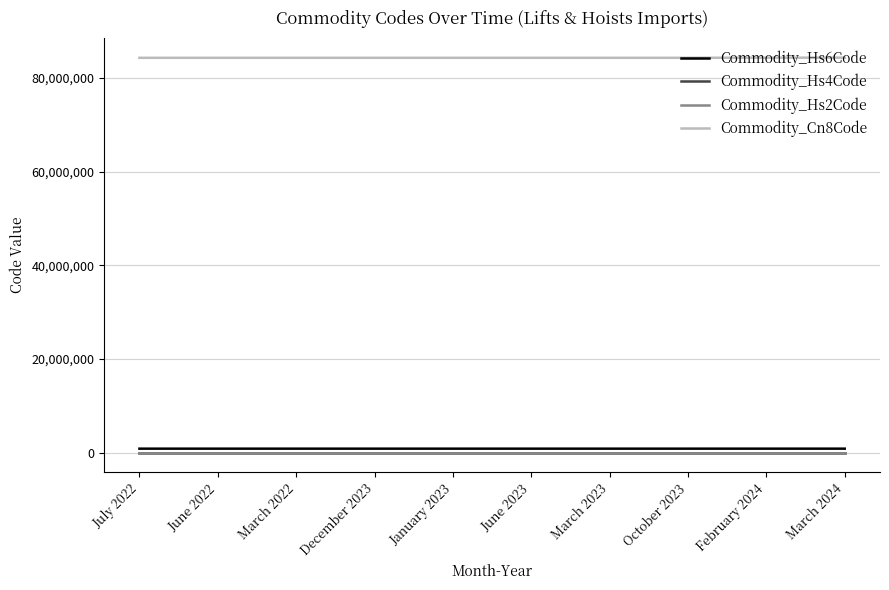

Does the chart display data point markers on the line(s)?

No